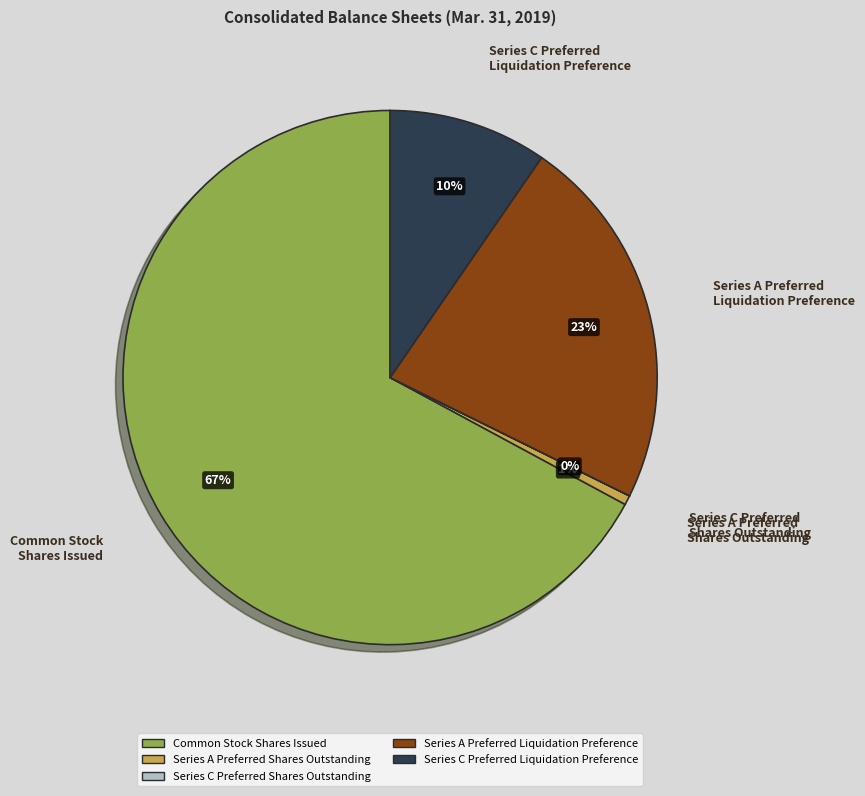

Is there a majority slice in this chart?

Yes